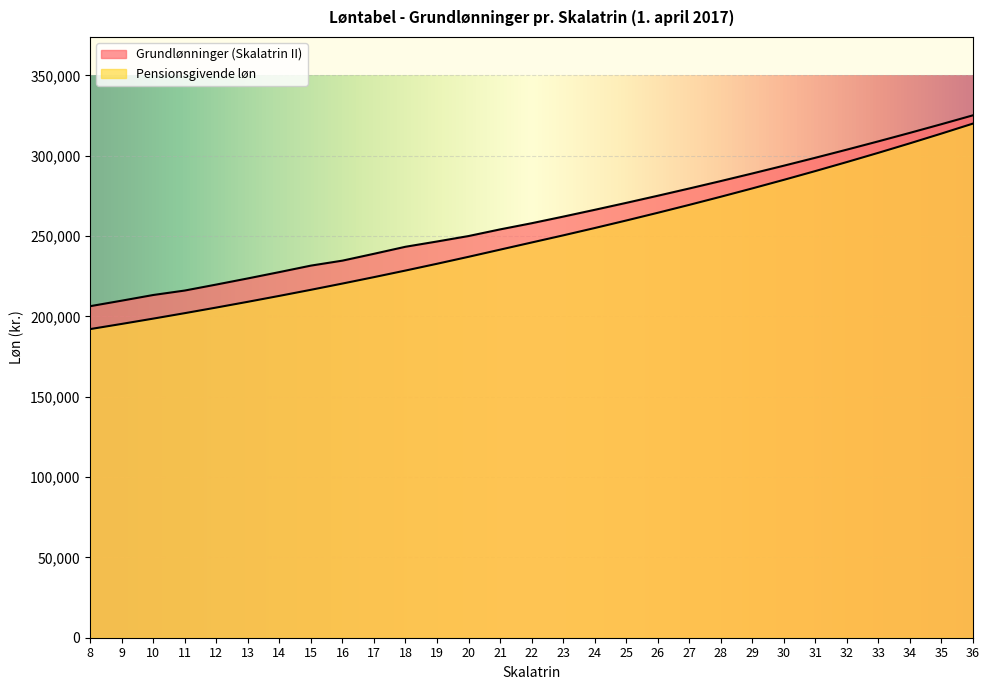

What value does the Grundlønninger (Skalatrin II) series have at 31?

298795